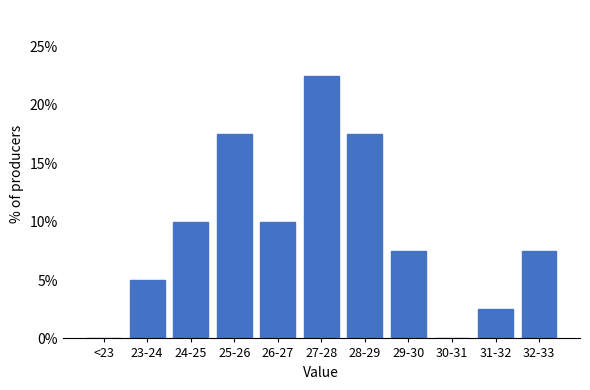

Reading left to right, what are all the values shown in this chart?

<23=0.0	23-24=5.0	24-25=10.0	25-26=17.5	26-27=10.0	27-28=22.5	28-29=17.5	29-30=7.5	30-31=0.0	31-32=2.5	32-33=7.5